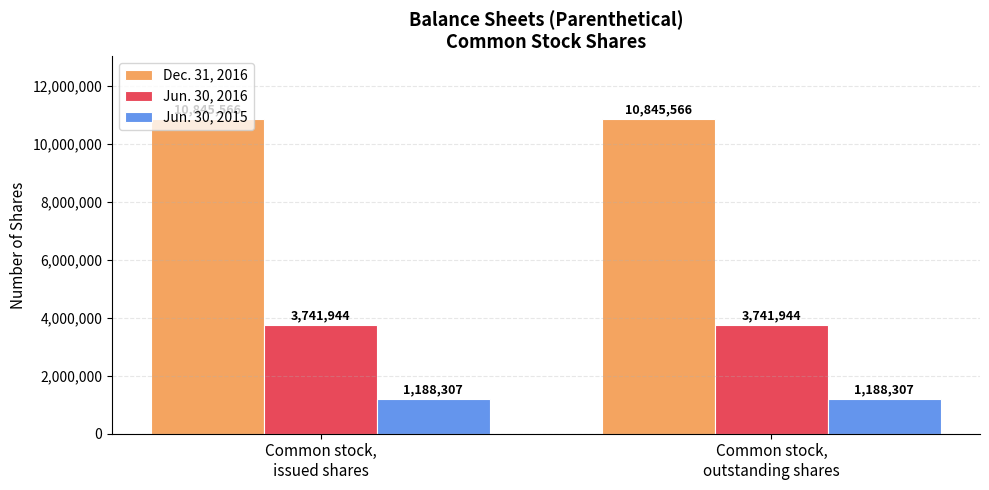

Reading left to right, list all the values displayed in this chart.

Dec. 31, 2016: 10845566	10845566
Jun. 30, 2016: 3741944	3741944
Jun. 30, 2015: 1188307	1188307